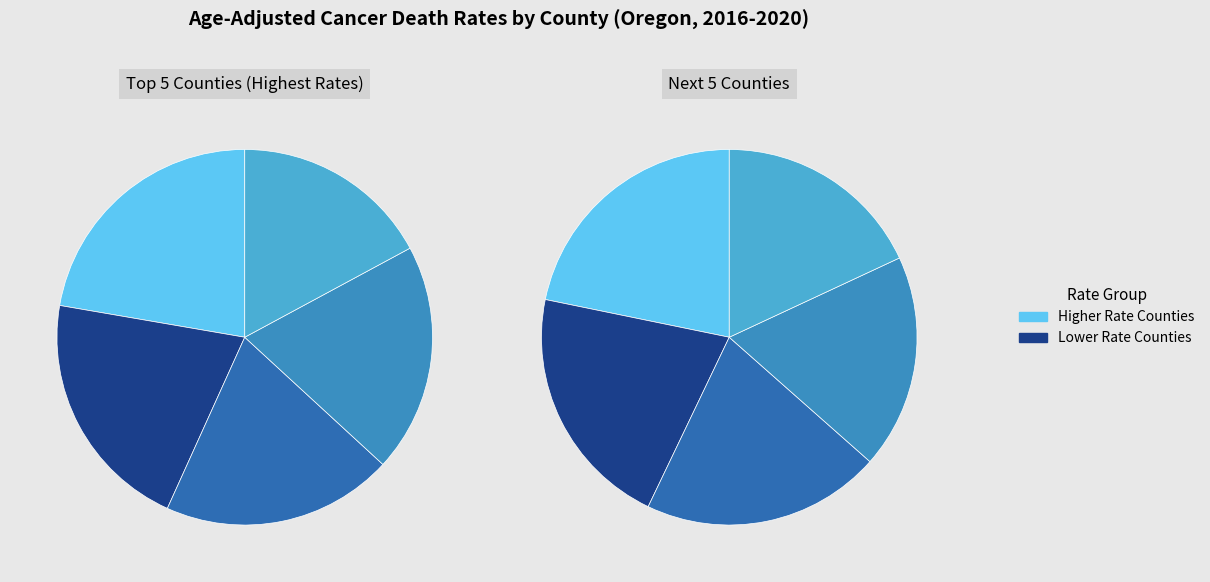

How many slices are in this pie chart?

10